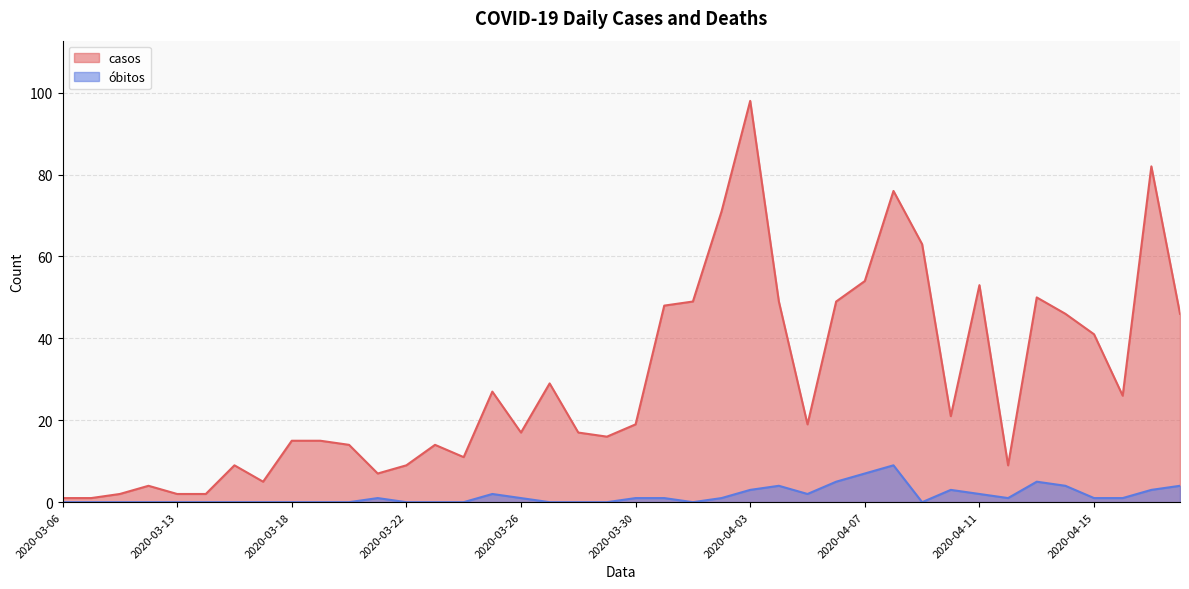

What is the value of the óbitos point at the 29th from the left?

7